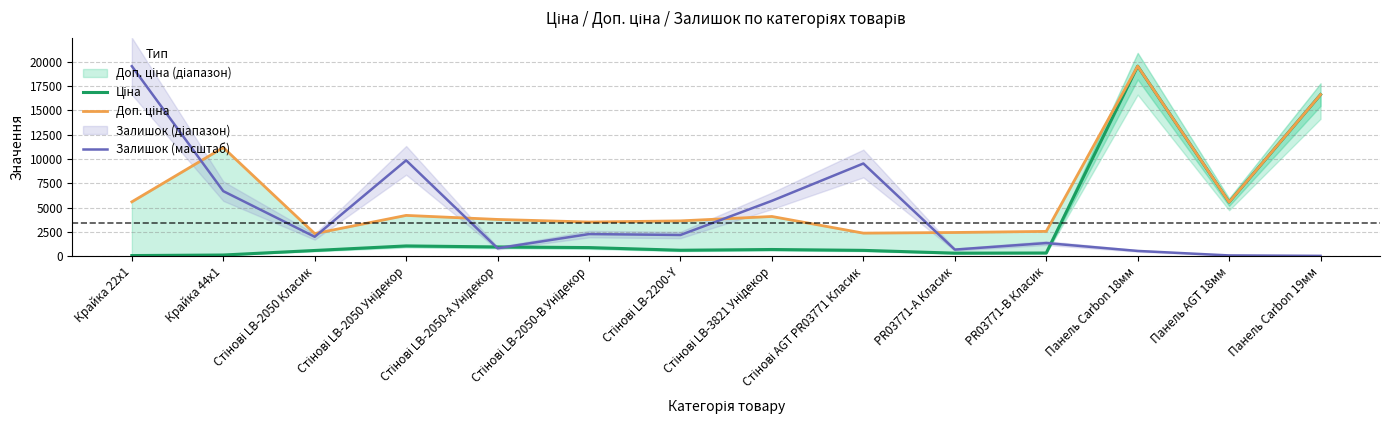

Between Панель Carbon 18мм and Стінові LB-2050-В Унідекор, which is larger?

Панель Carbon 18мм